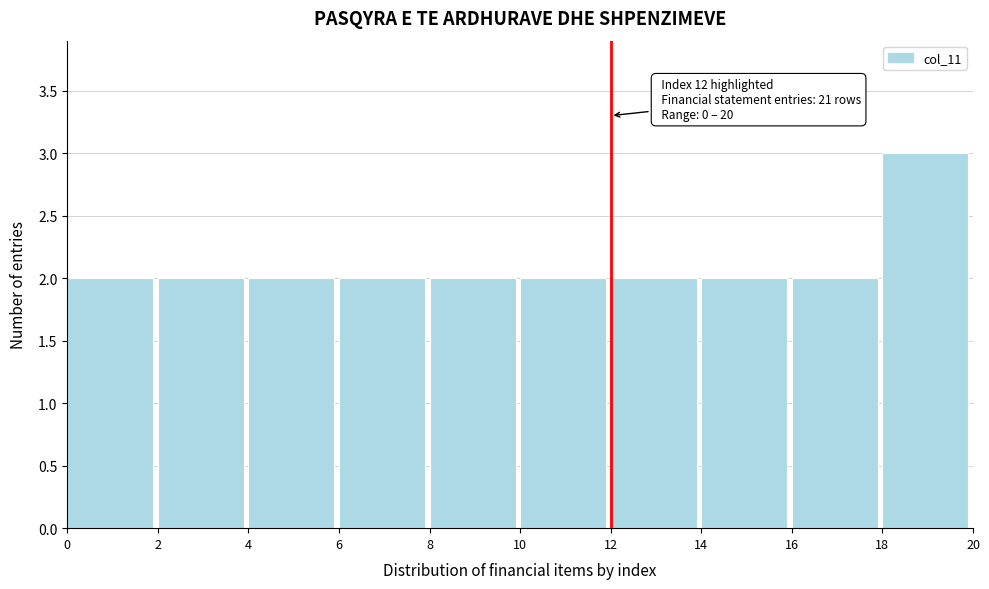

Which range on the x-axis has the tallest bar?

18 to 20